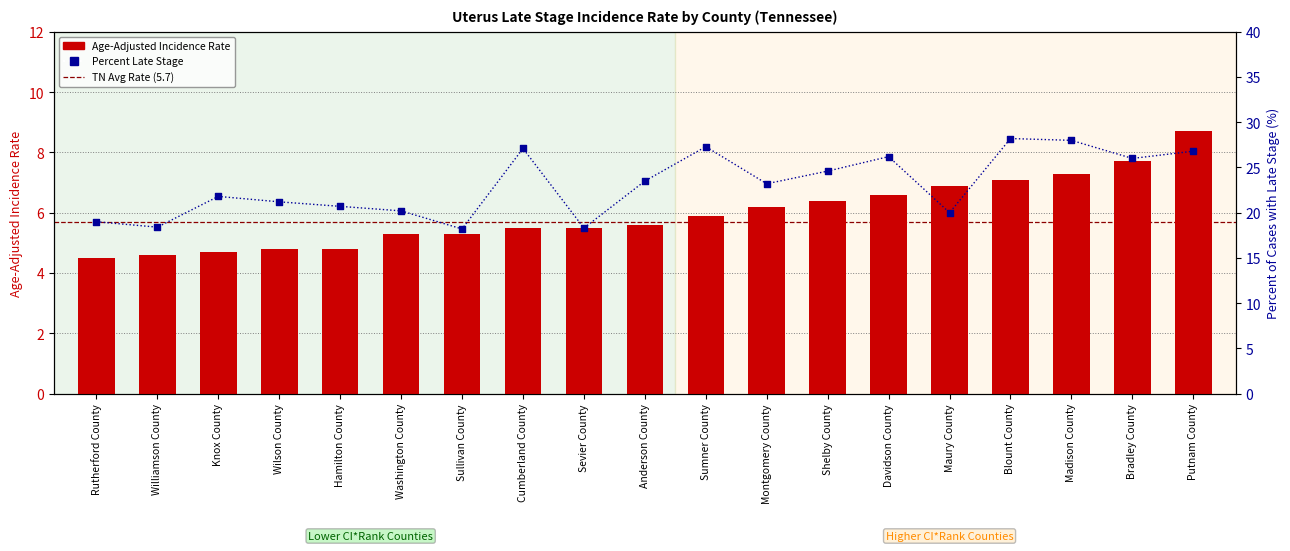

Which series has the largest total across all categories?

Percent Late Stage